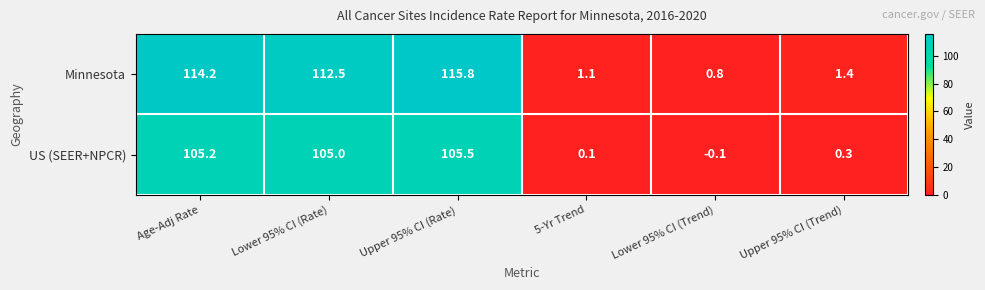

Reading left to right, transcribe all the data shown in this chart.

Minnesota: 114.2	112.5	115.8	1.1	0.8	1.4
US (SEER+NPCR): 105.2	105.0	105.5	0.1	-0.1	0.3